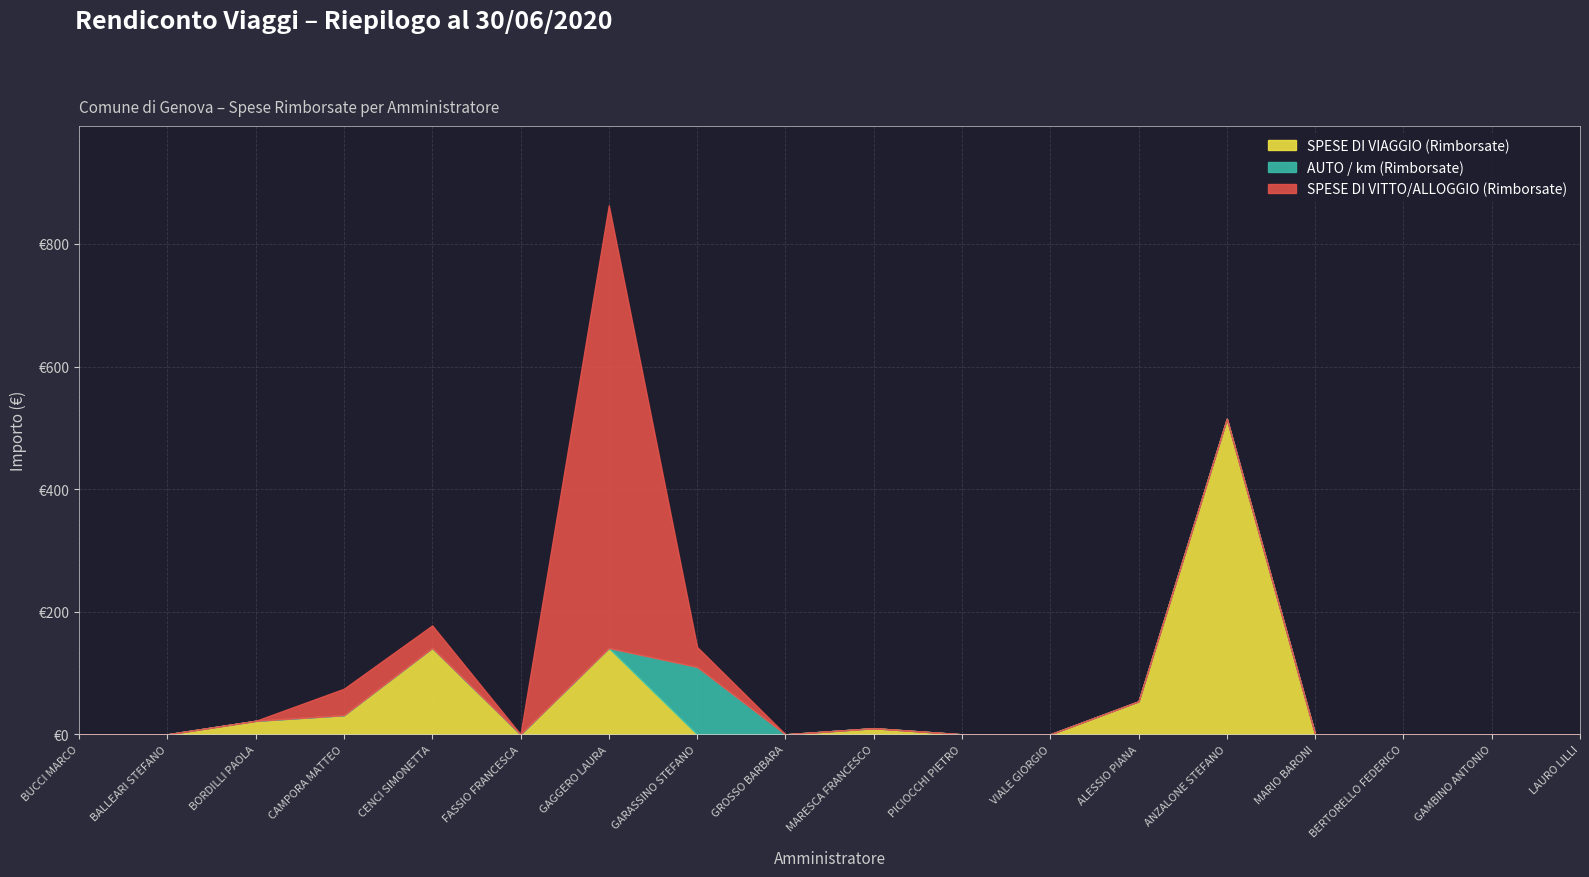

Which series changed the most between GAGGERO LAURA and GARASSINO STEFANO?

SPESE DI VITTO/ALLOGGIO (Rimborsate)